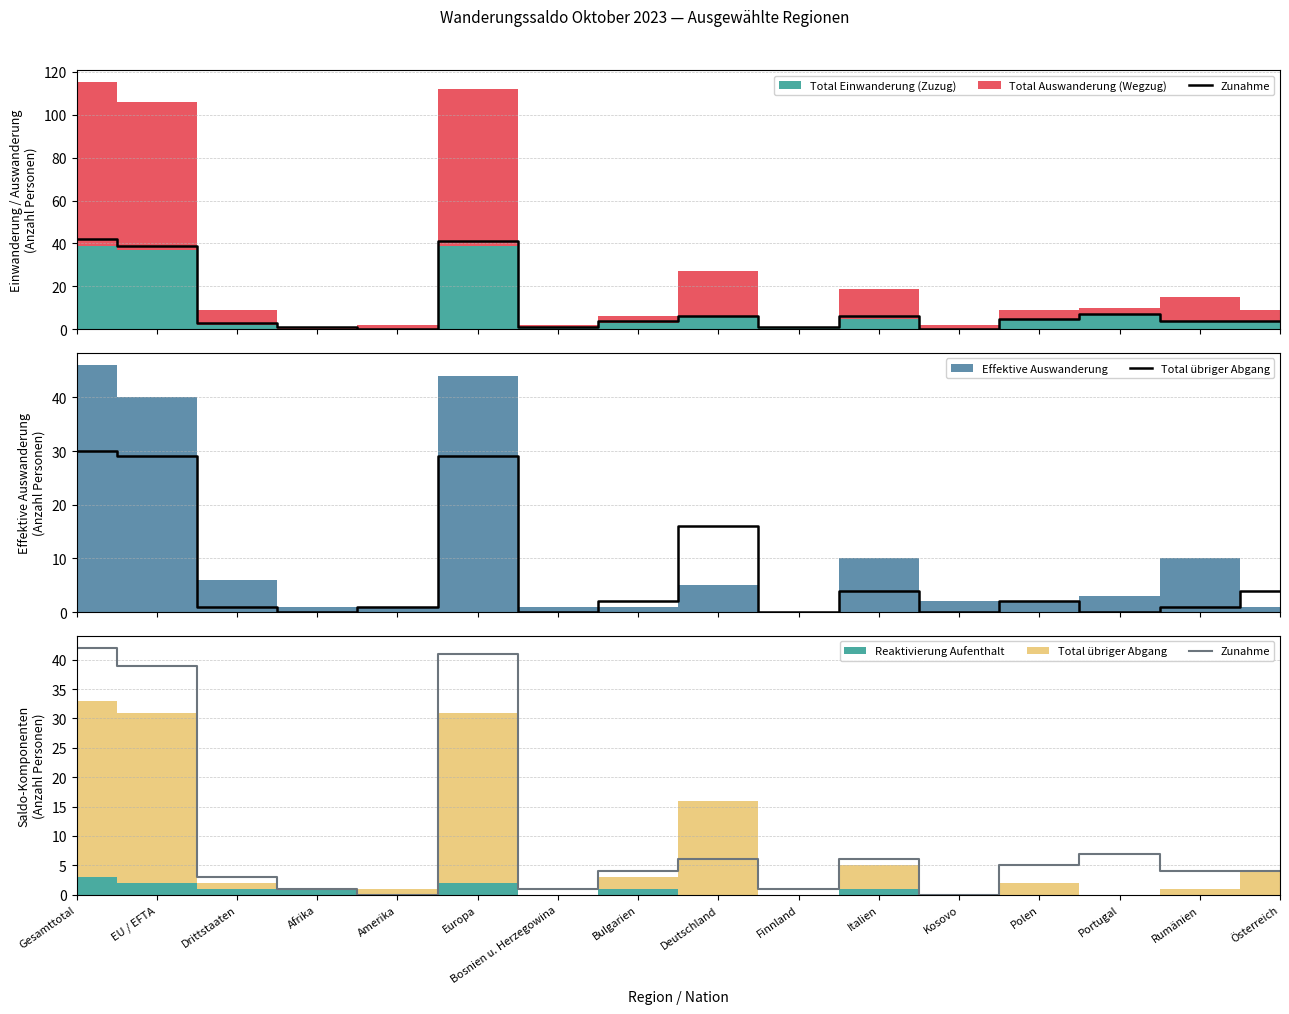

True or false: Total übriger Abgang and Zunahme cross at least once.

True